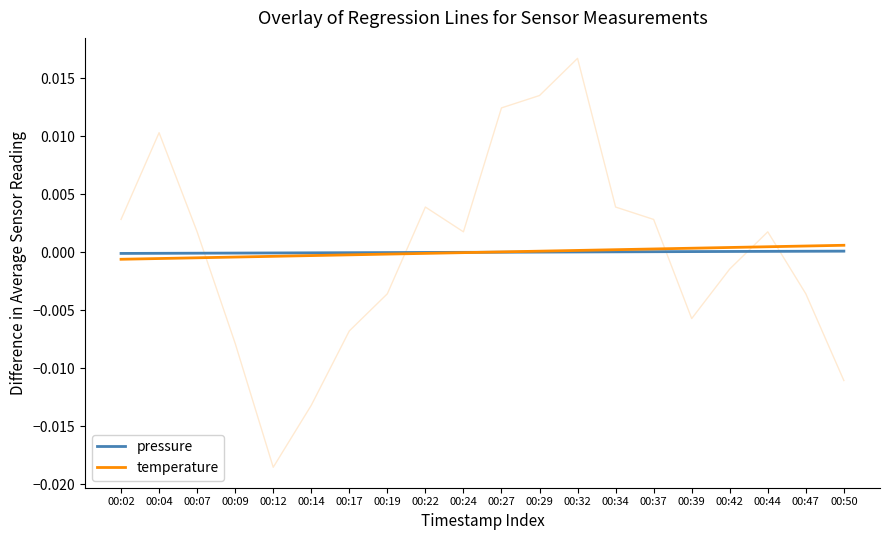

At which category is the sum across all series the highest?

00:50